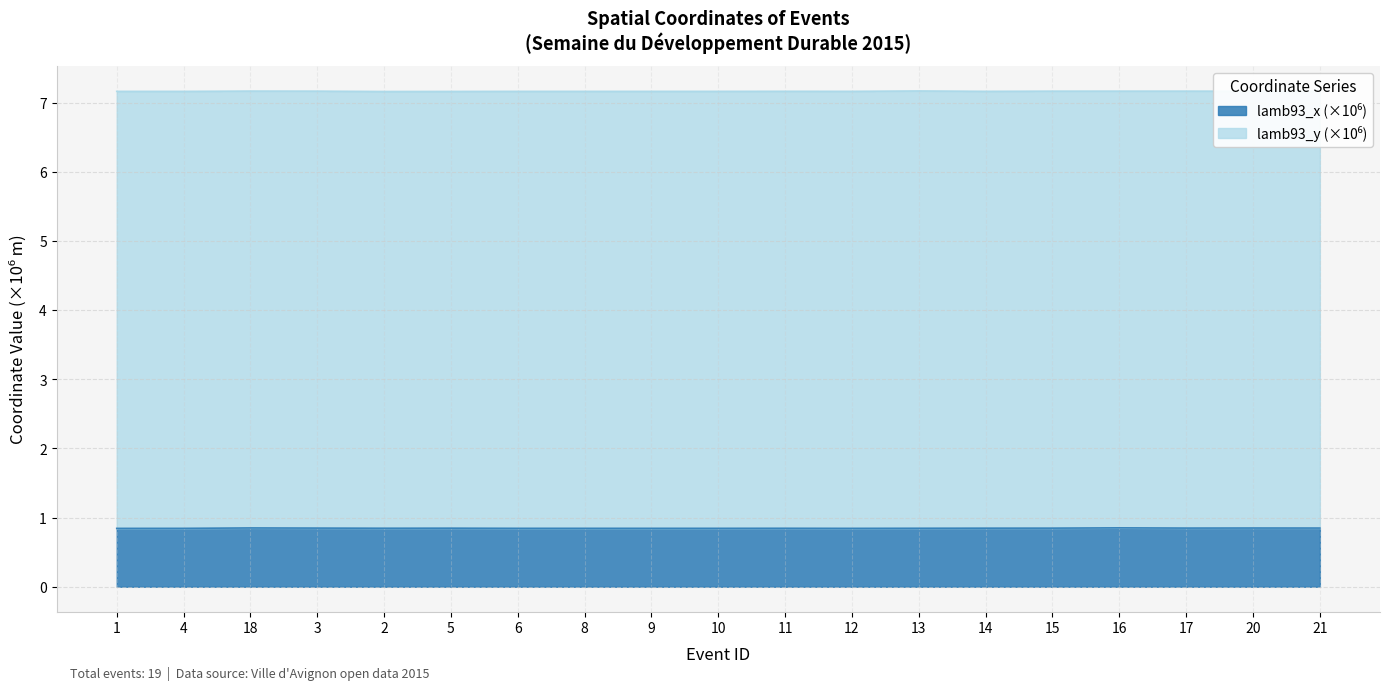

What is the label of the 3rd point from the right?

17